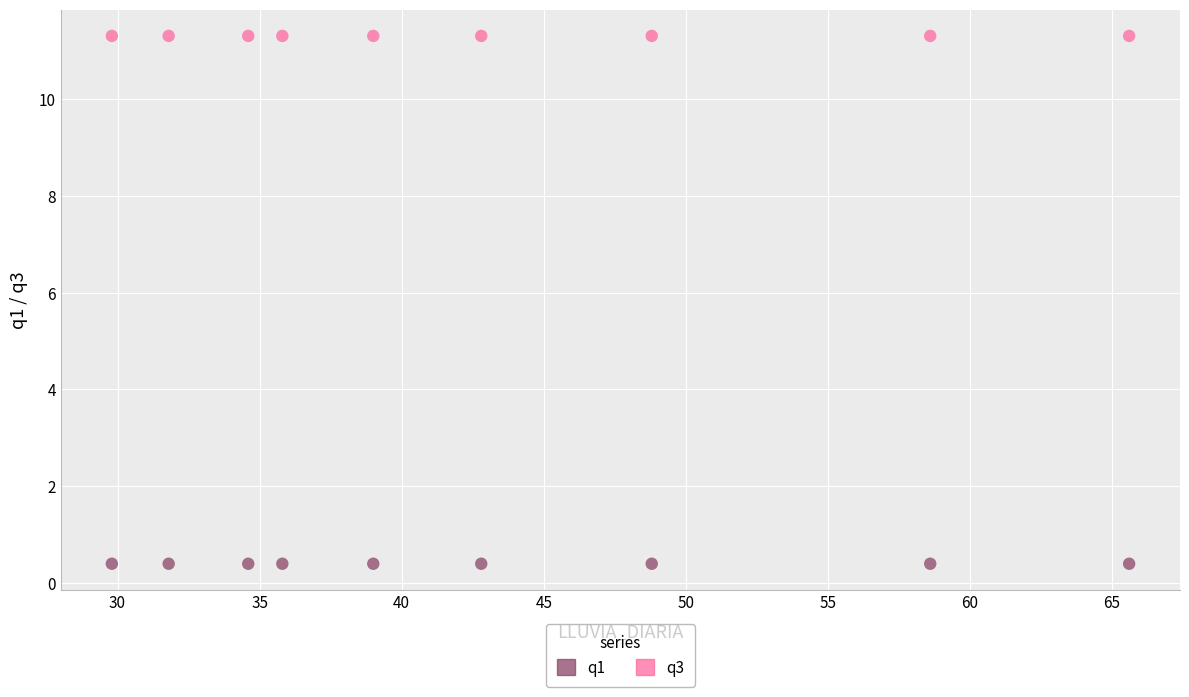

Which series reaches the minimum Y coordinate?

q1